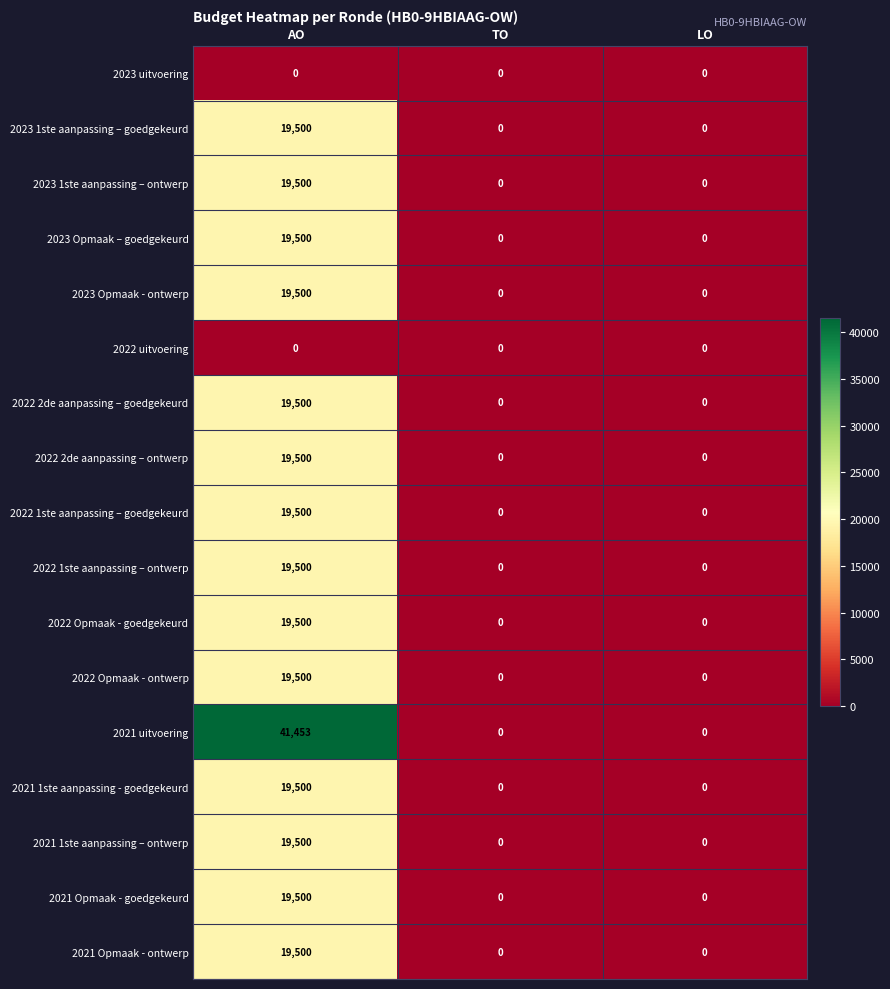

At which label does 2021 Opmaak - ontwerp reach its peak?

AO